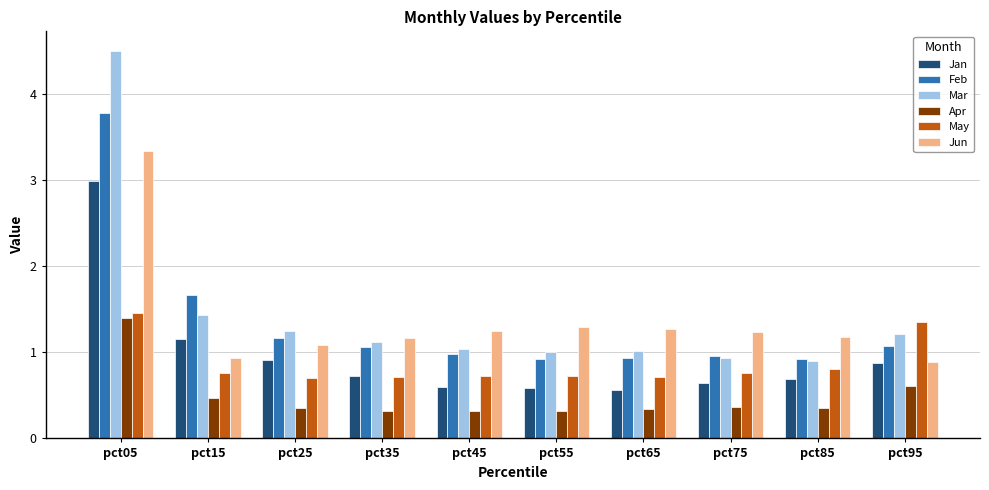

What is the total value across all series at pct85?

4.9